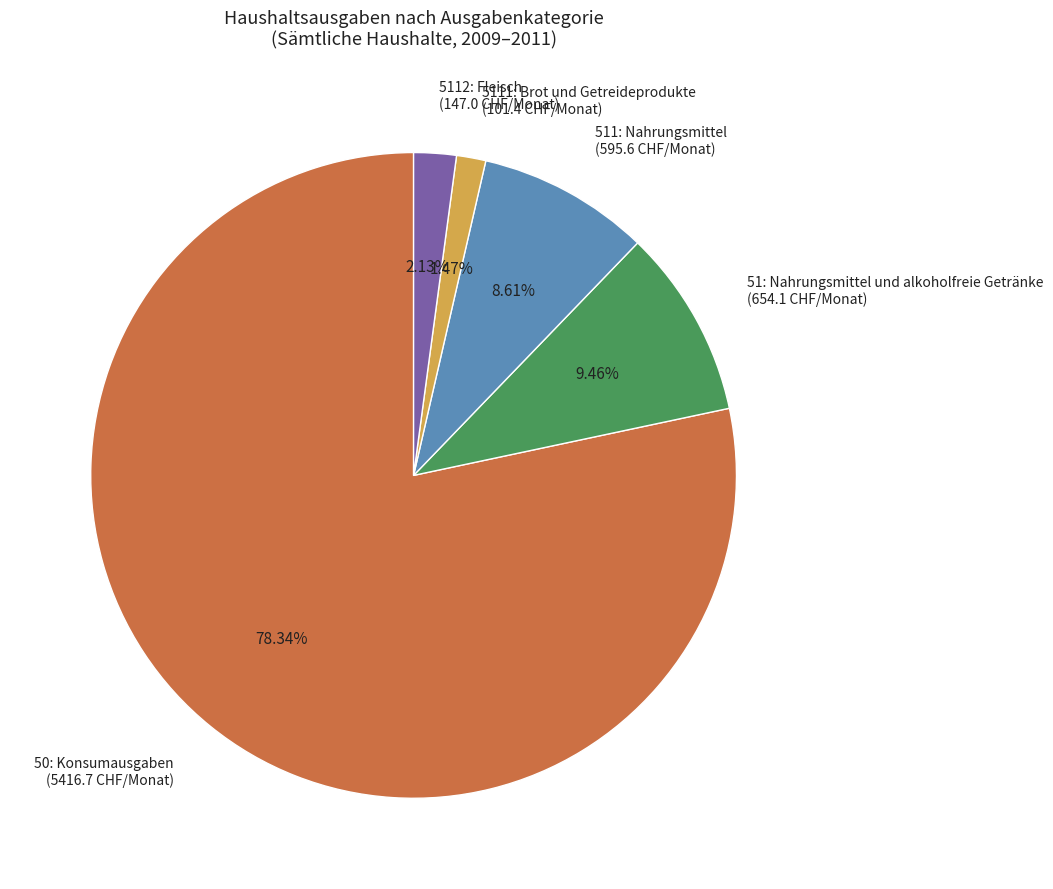

How many segments does this pie chart have?

5